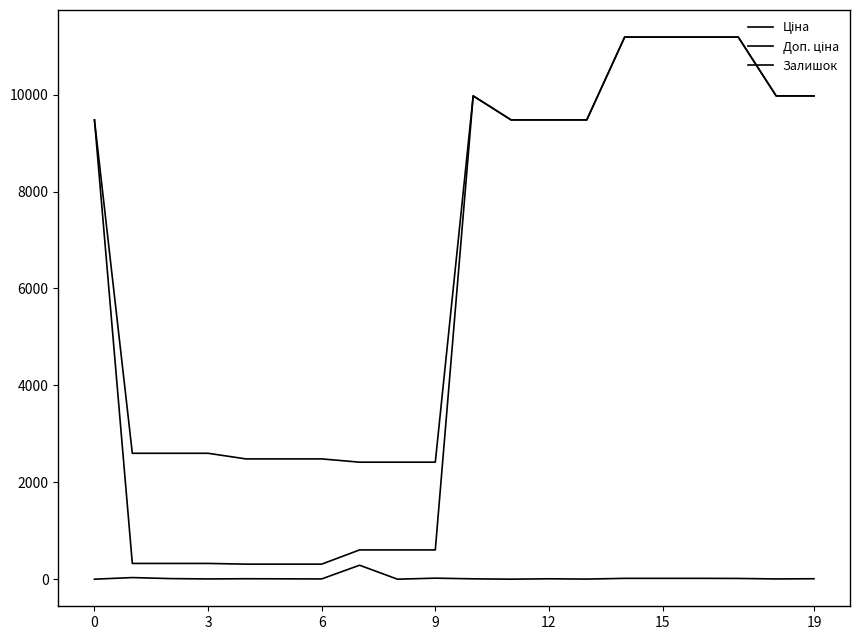

At which category does Доп. ціна reach its first local peak?

10